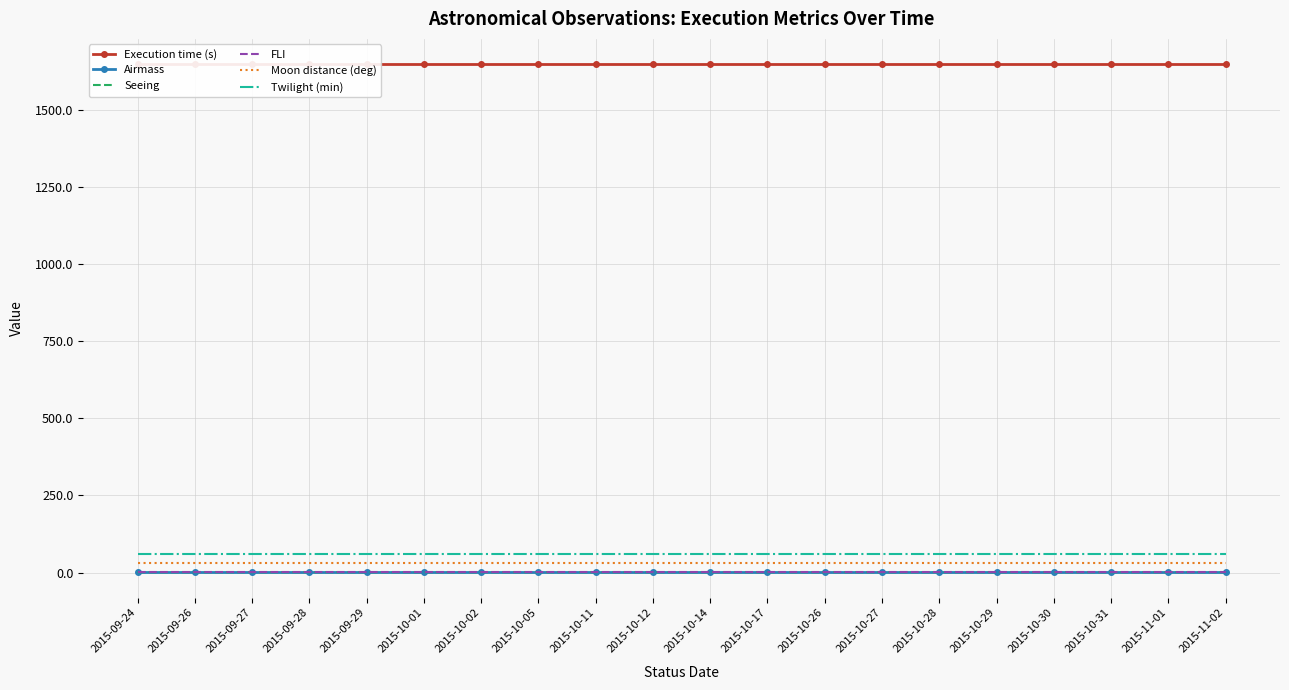

What is the label of the 3rd point from the left?

2015-09-27